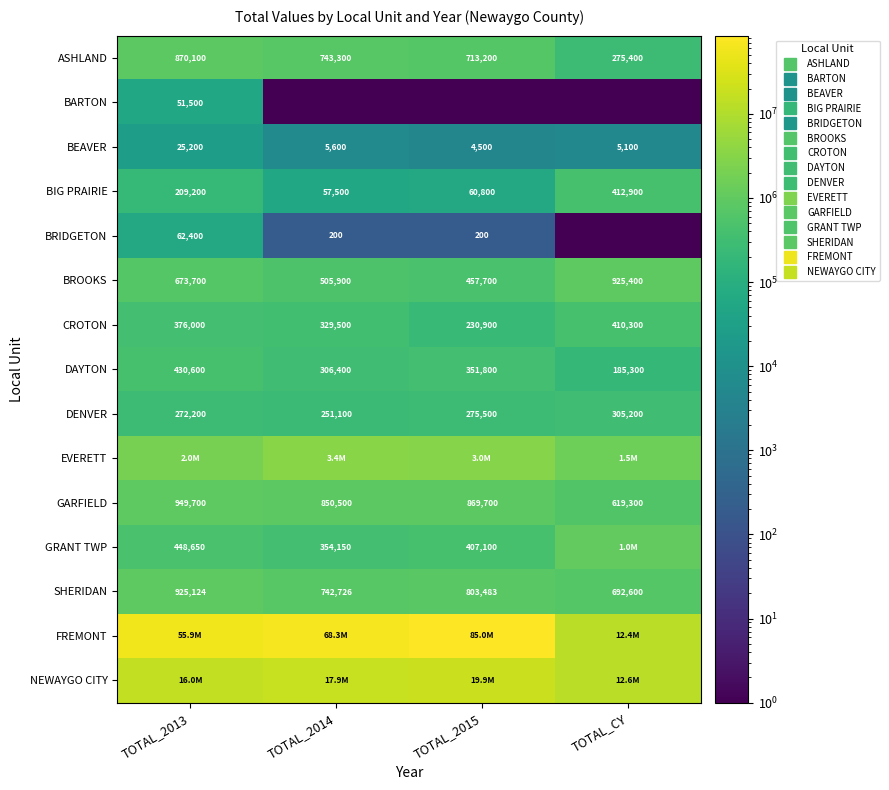

At which category is the sum across all series the highest?

TOTAL_2015